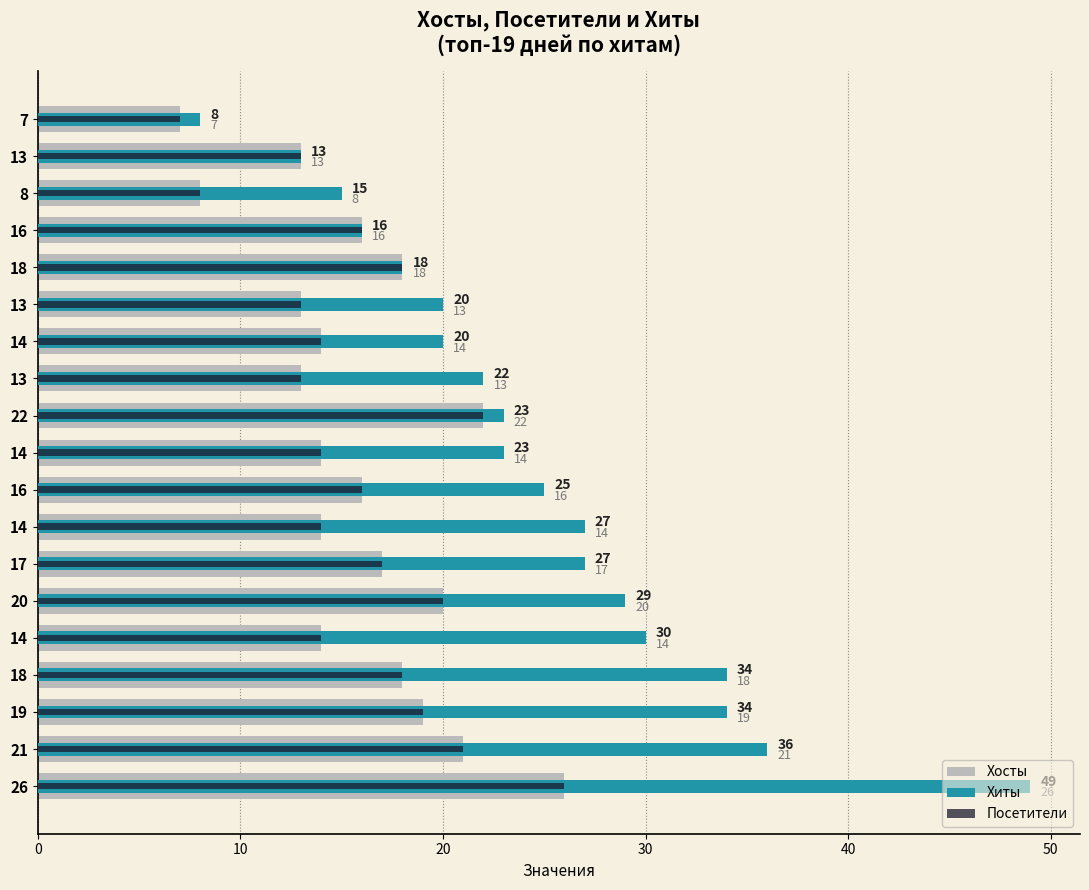

What is the sum of all Хиты values?

469